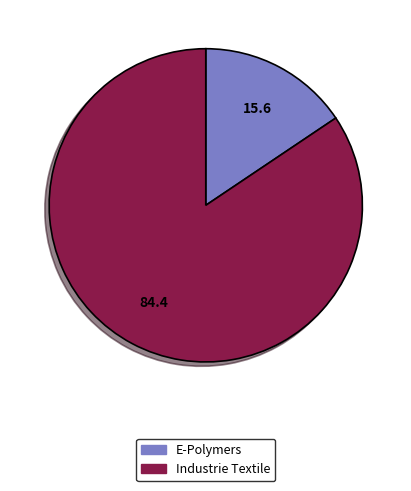

Rank the categories by value from highest to lowest.

Industrie Textile, E-Polymers